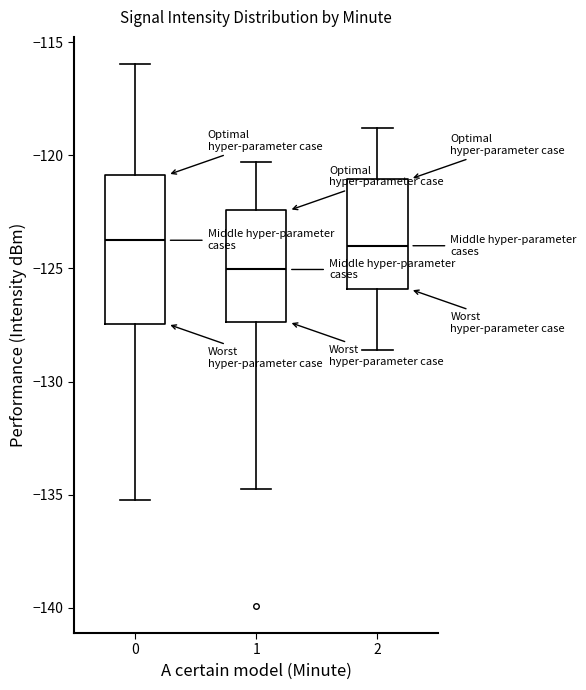

Reading left to right, transcribe this box plot: for each box, give where its median line is, the range the box spans, and where its two whiskers end, as read against the y-axis. The values are not printed on the chart, so give them approximately, as read against the axis.

0: median -124.0, box -127.5 to -121.0, whiskers -135.0 to -116.0
1: median -125.0, box -127.5 to -122.5, whiskers -134.5 to -120.5
2: median -124.0, box -126.0 to -121.0, whiskers -128.5 to -119.0